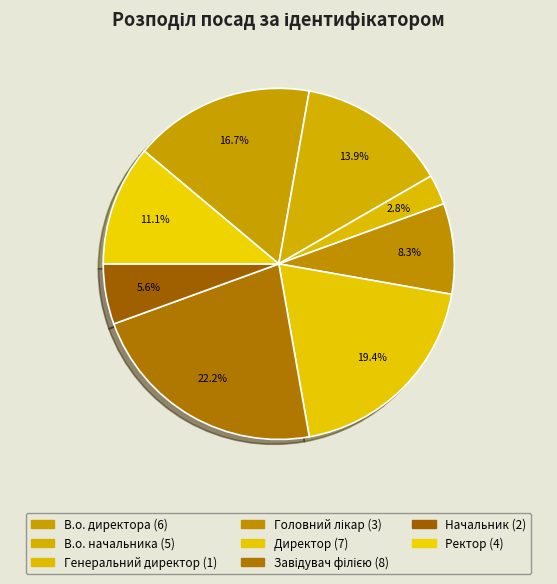

What is the largest slice in the pie chart?

Завідувач філією